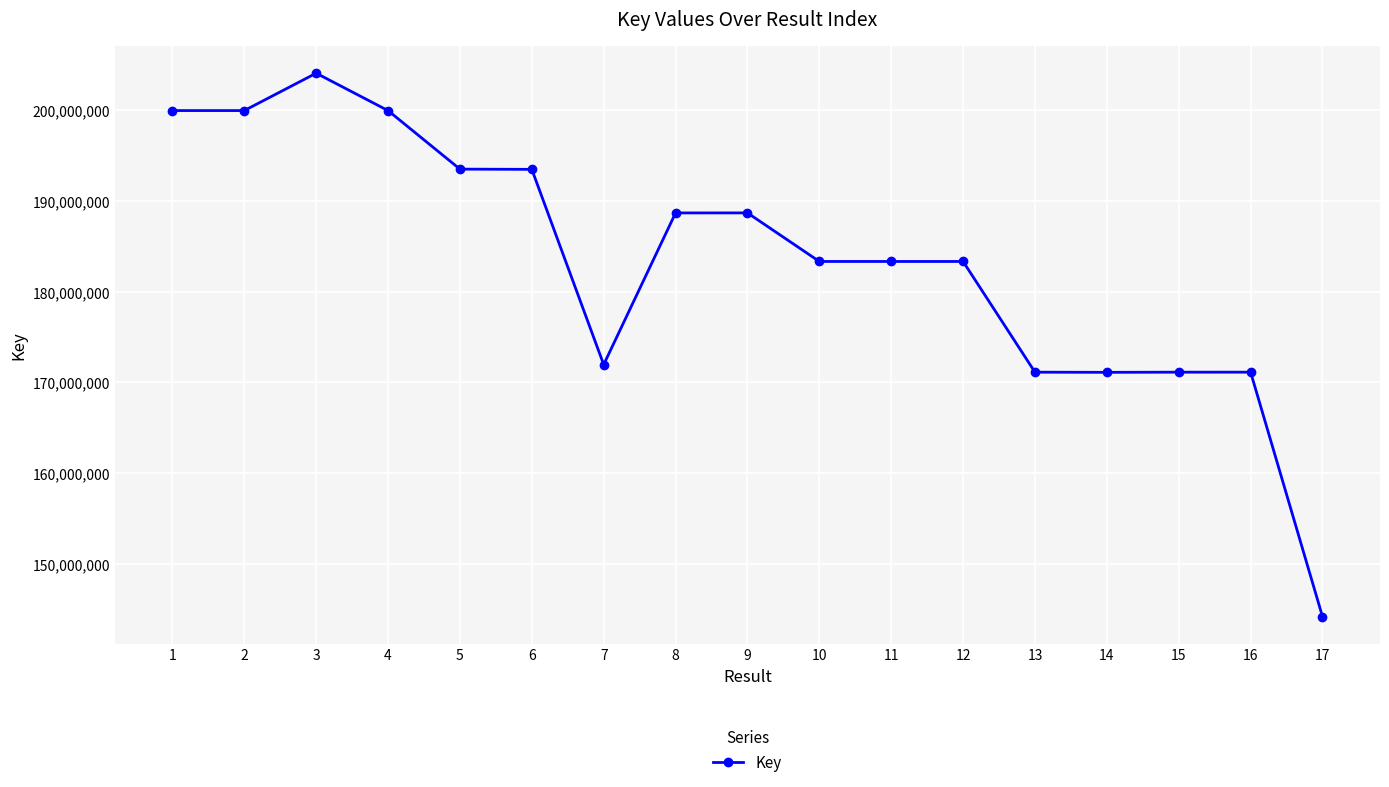

What is the change in value from 5 to 12?

-10179071